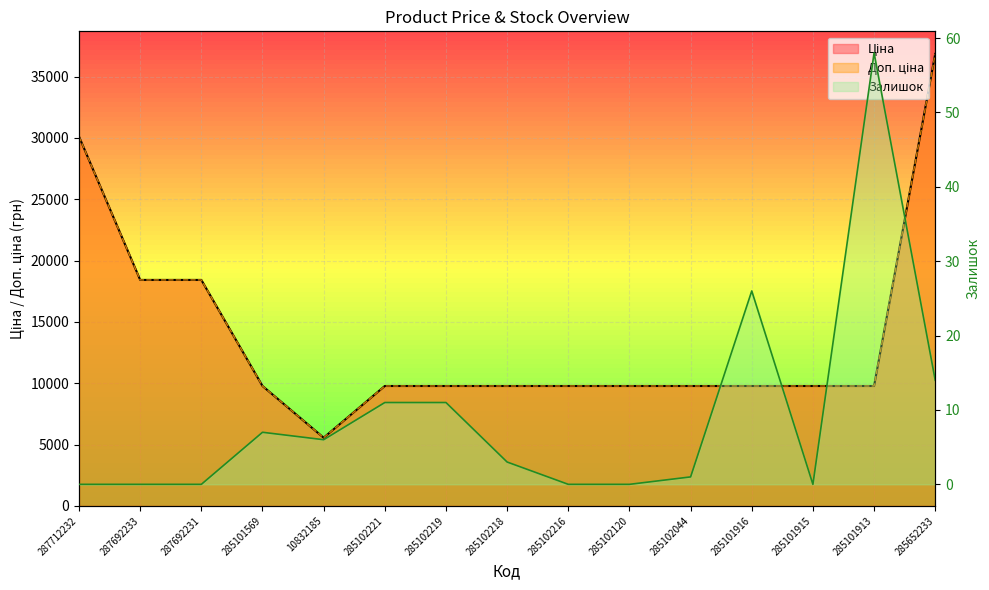

True or false: the data shows 11 at 285102221.

True